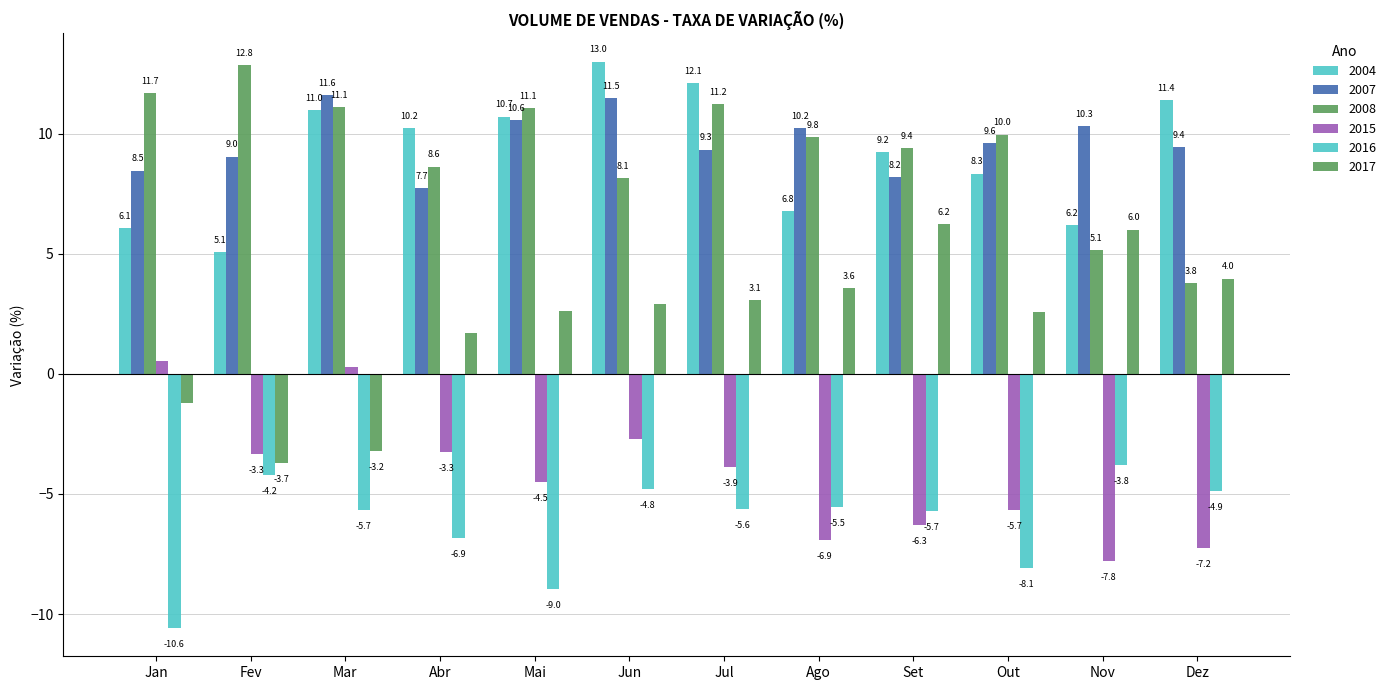

What is the sum of all 2015 values?

-50.7